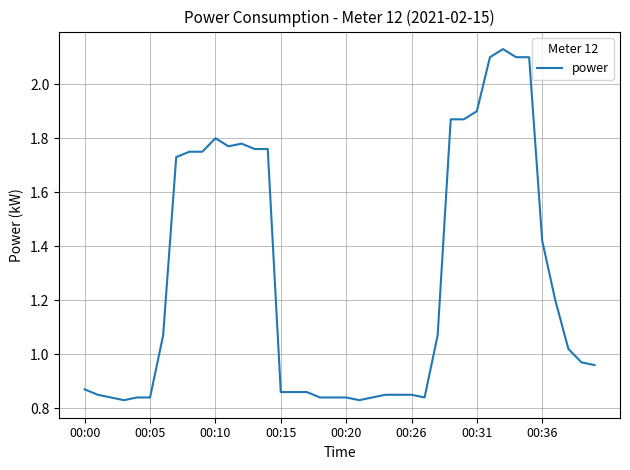

What is the greatest value displayed?

2.1